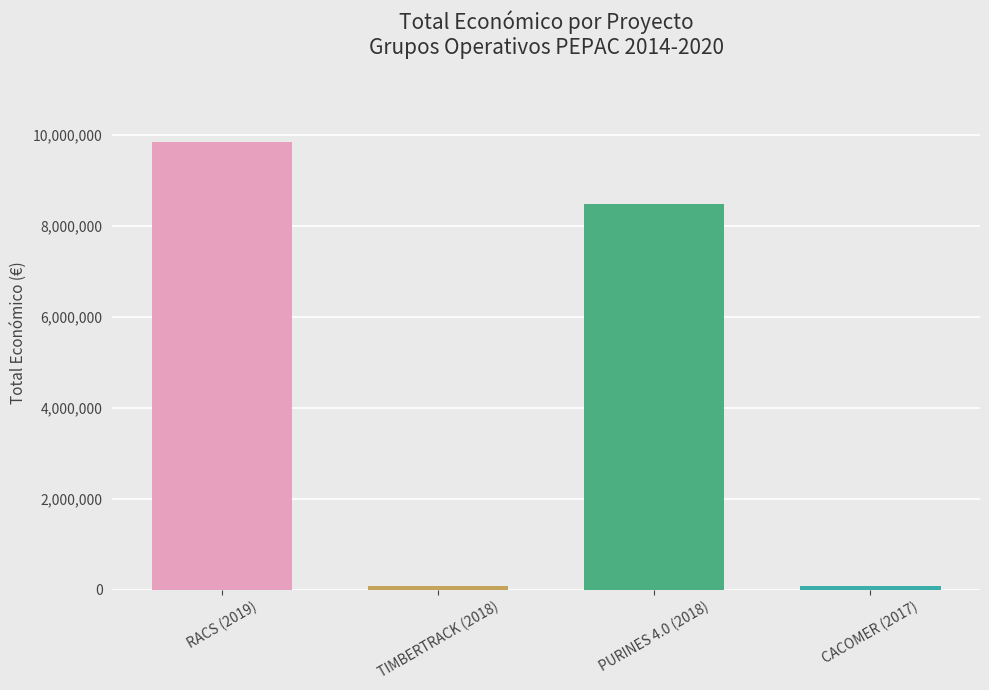

What is the sum of all values?

18480306